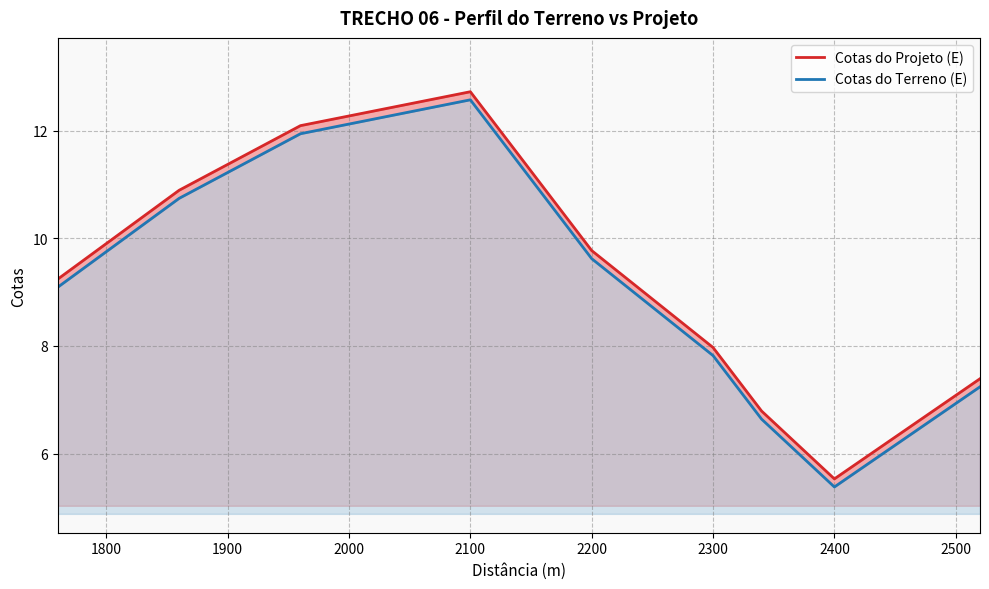

Reading left to right, extract all data points from this chart.

Cotas do Projeto (E): 9.2	9.6	9.9	10.2	10.6	10.9	11.1	11.4	11.6	11.8	12.1	12.2	12.3	12.4	12.4	12.5	12.6	12.7	12.1	11.5	10.9	10.4	9.8	9.4	9.1	8.7	8.3	8.0	7.4	6.8	6.4	6.0	5.5	5.8	6.2	6.5	6.8	7.1	7.4
Cotas do Terreno (E): 9.1	9.4	9.8	10.1	10.4	10.7	11.0	11.2	11.5	11.7	11.9	12.0	12.1	12.2	12.3	12.4	12.5	12.6	12.0	11.4	10.8	10.2	9.6	9.3	8.9	8.5	8.2	7.8	7.2	6.6	6.2	5.8	5.4	5.7	6.0	6.3	6.6	6.9	7.2